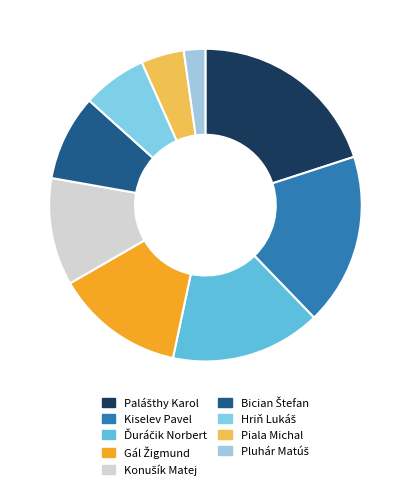

Count the number of slices in the pie.

9